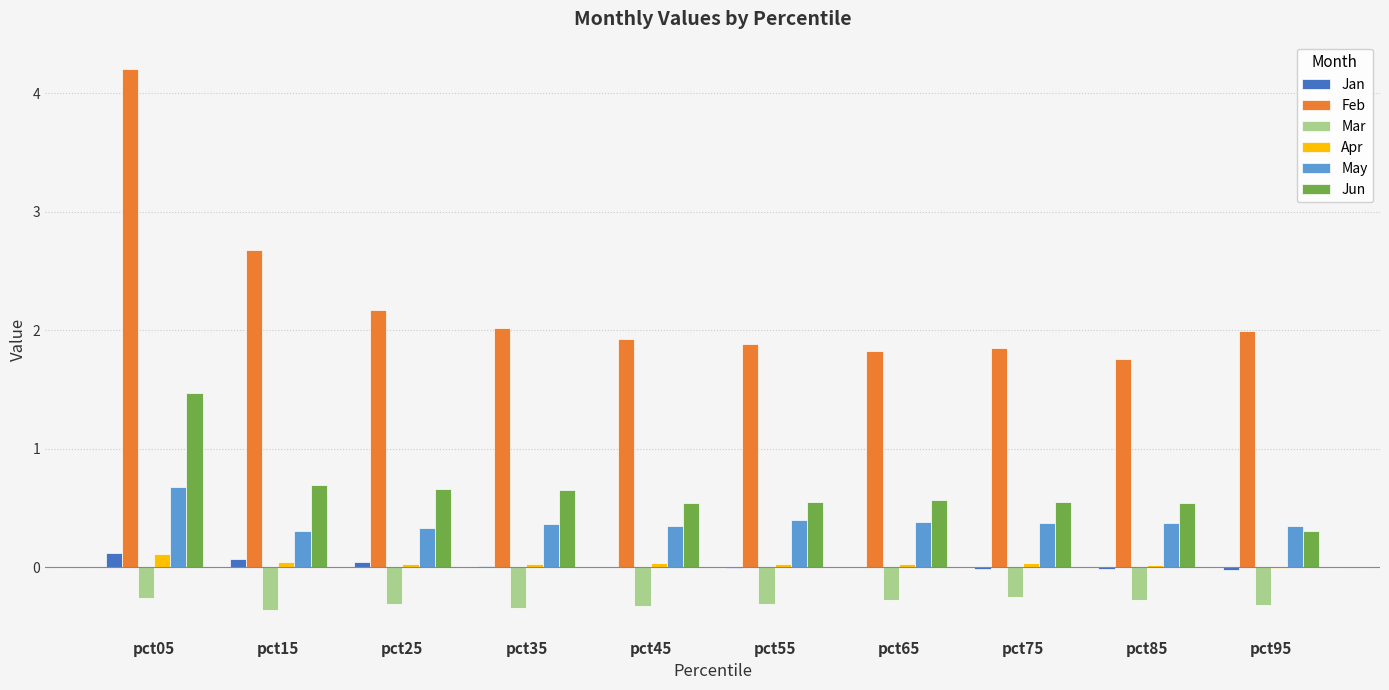

How many groups of bars are there?

10